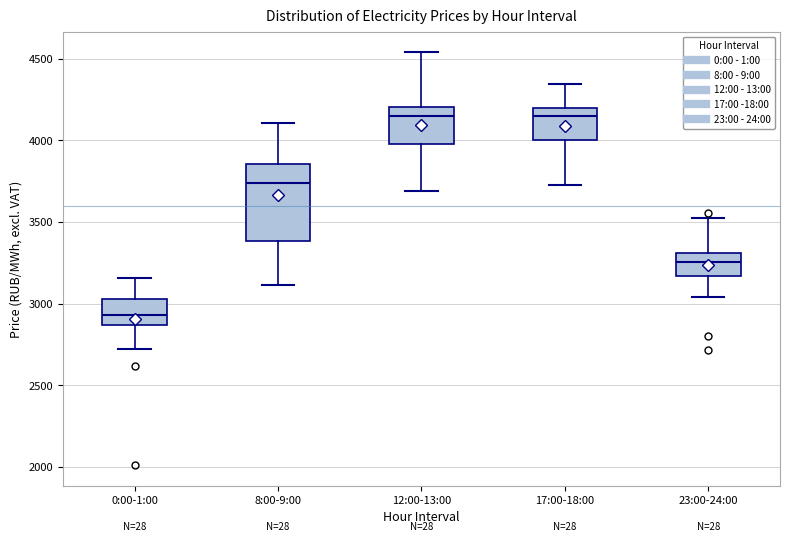

Where does the median line of the box for 12:00-13:00 sit on the y-axis? The values are not printed on the chart, so give them approximately, as read against the axis.

4150